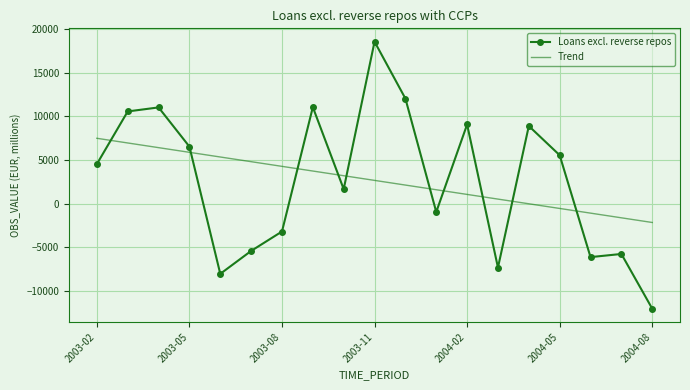

What is the minimum value for Loans excl. reverse repos?

-12021.6